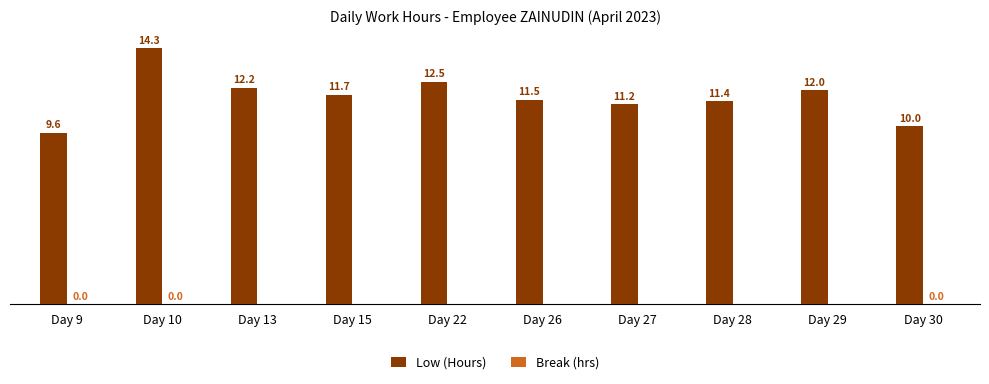

At which label is Low (Hours) closest to 11?

Day 27